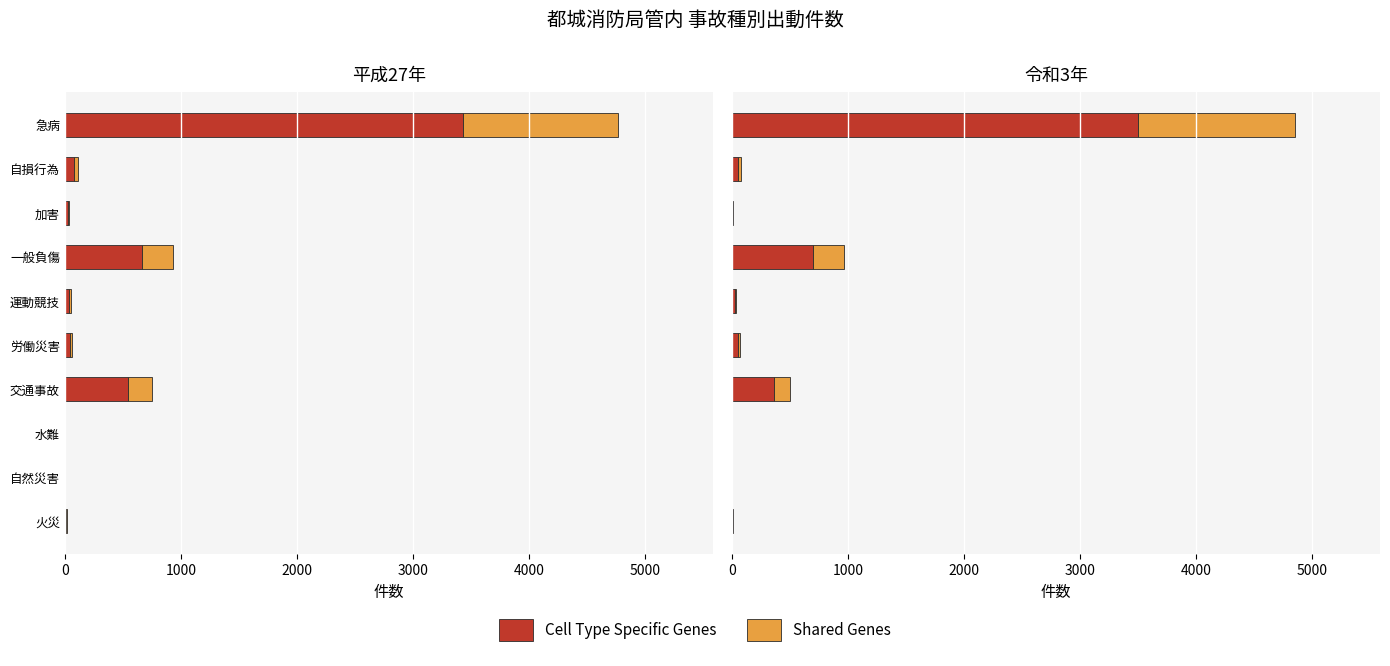

Rank the series by their average value, from lowest to highest.

Shared Genes, Cell Type Specific Genes